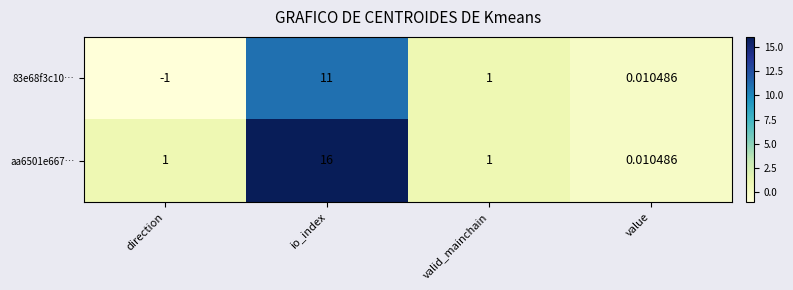

Which series changed the most between direction and value?

83e68f3c10…